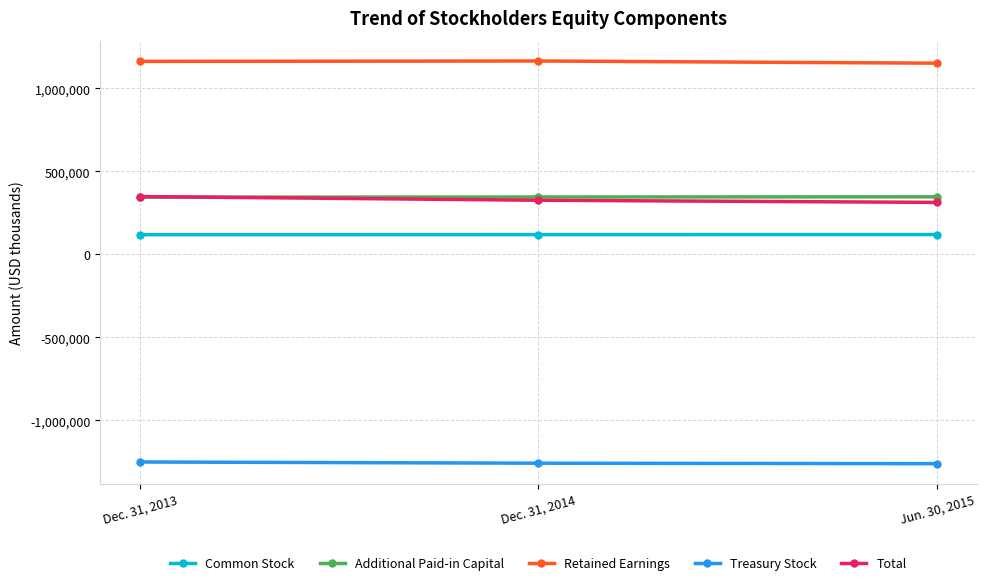

What is the lowest value of the Total series?

313780